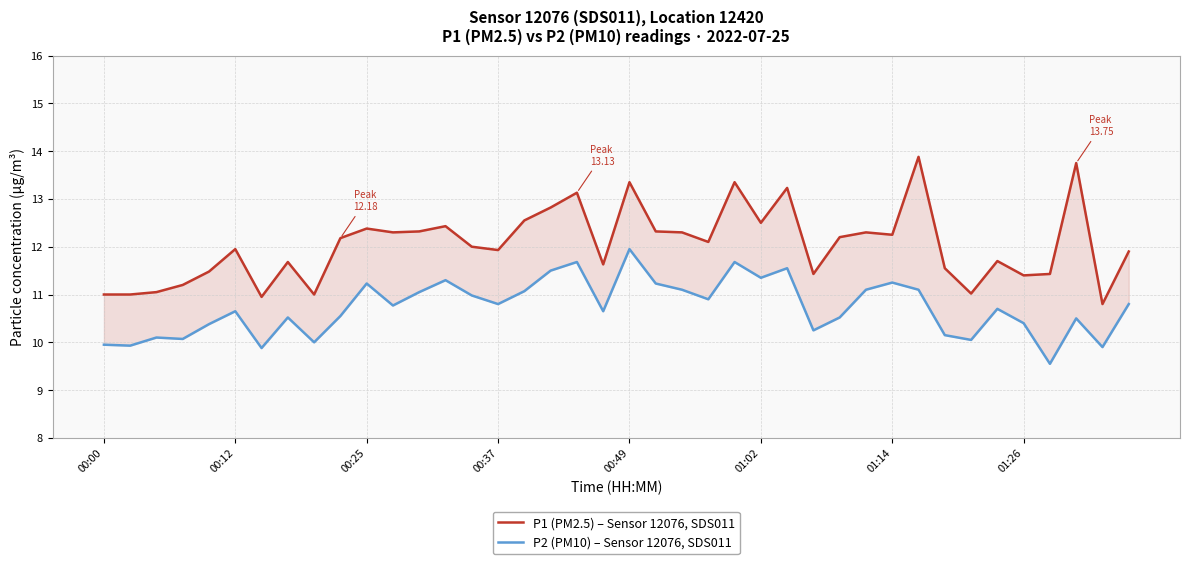

True or false: P1 (PM2.5) – Sensor 12076, SDS011 and P2 (PM10) – Sensor 12076, SDS011 cross at least once.

False